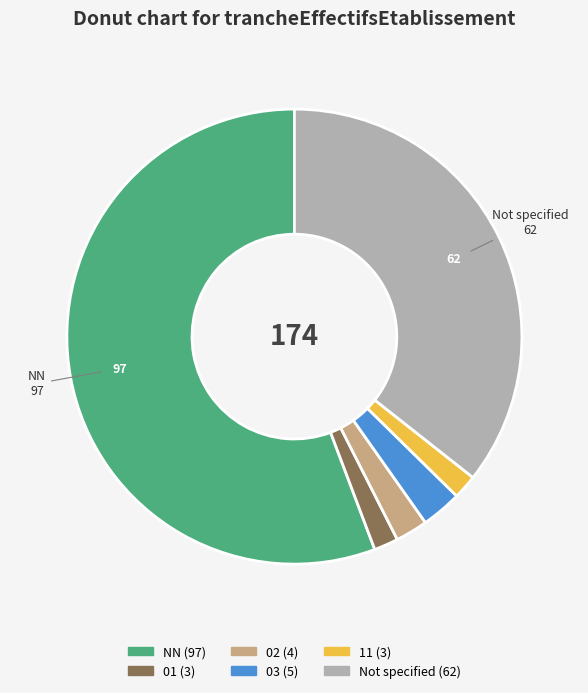

Does any single category account for the majority?

Yes